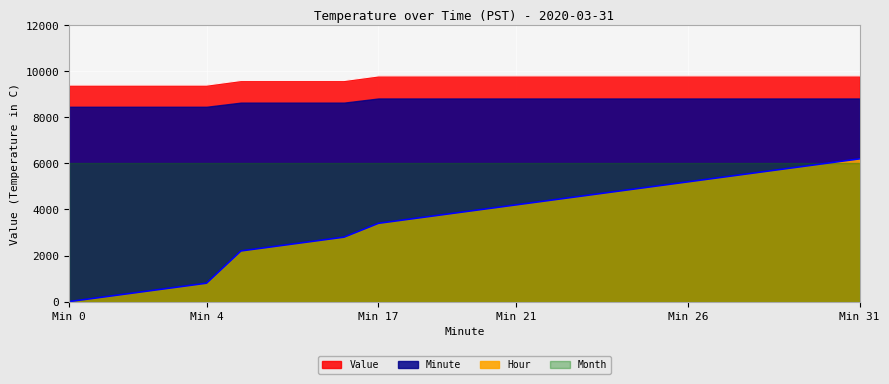

True or false: Value and Minute cross at least once.

False